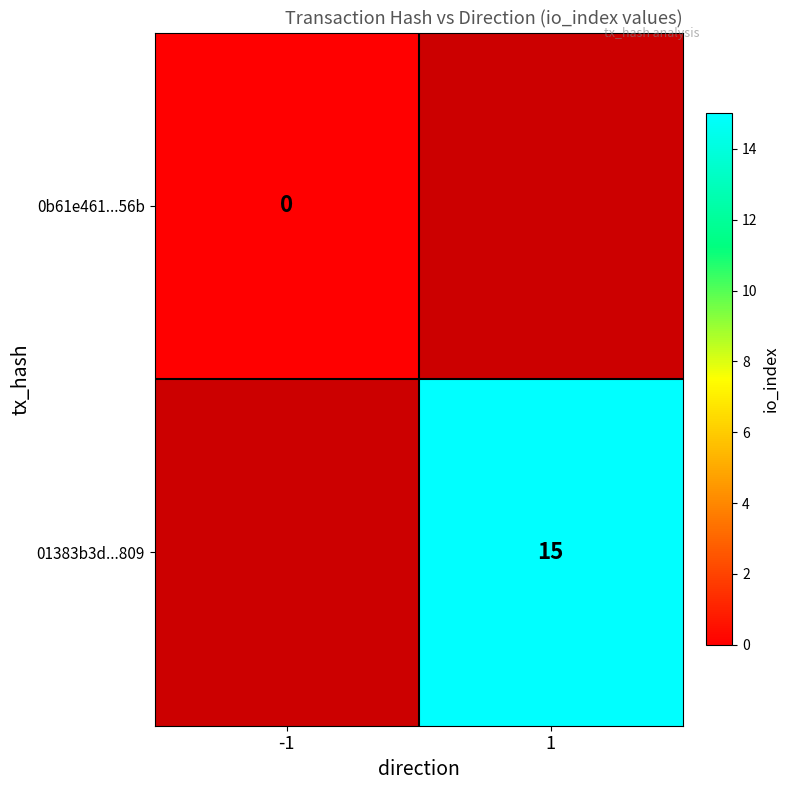

At how many categories does at least one series exceed 10?

1